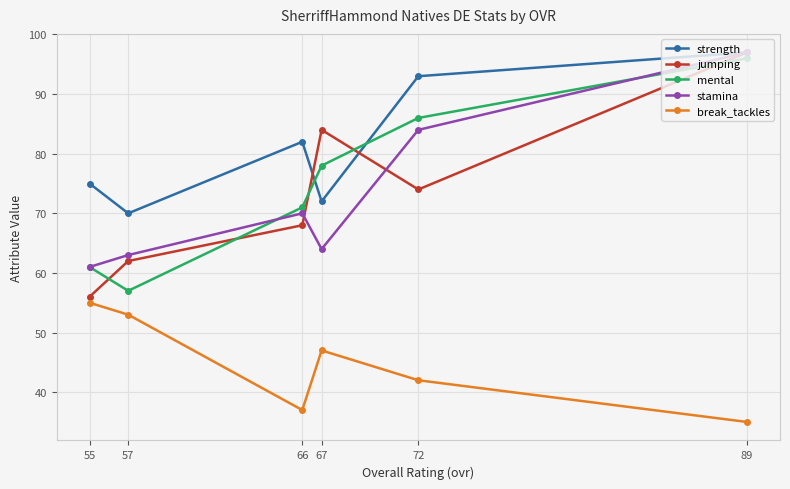

How many interior local valleys does the jumping series have?

1